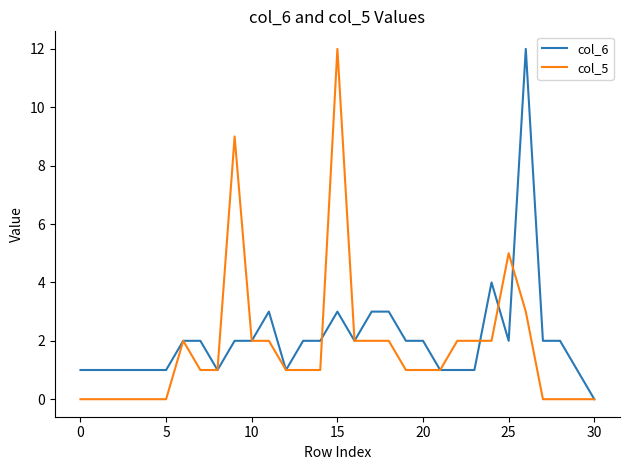

At which label does col_6 reach its minimum?

30